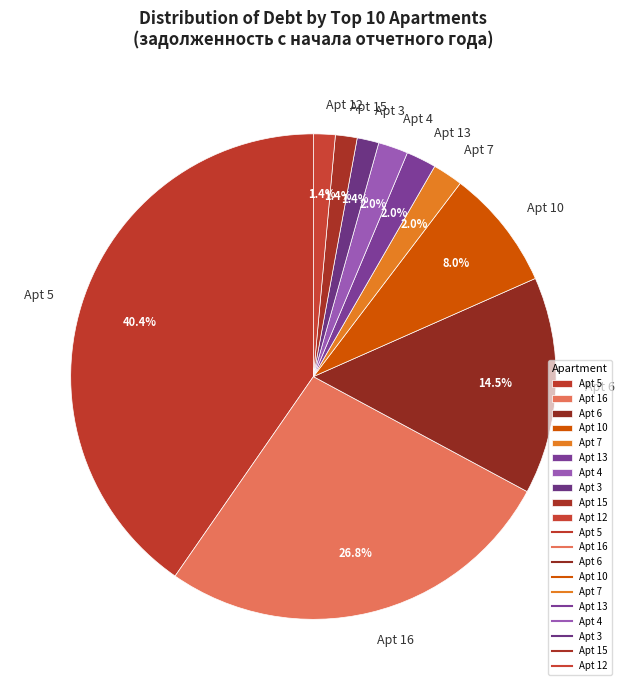

Does Apt 4 account for over 50% of the chart?

No